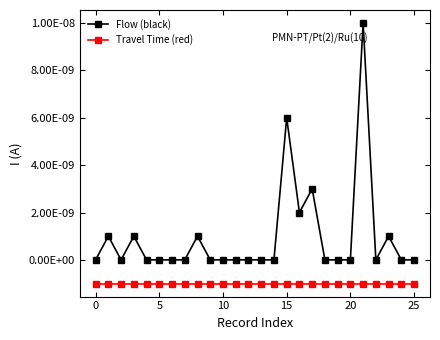

What is the label of the 25th point from the left?

24